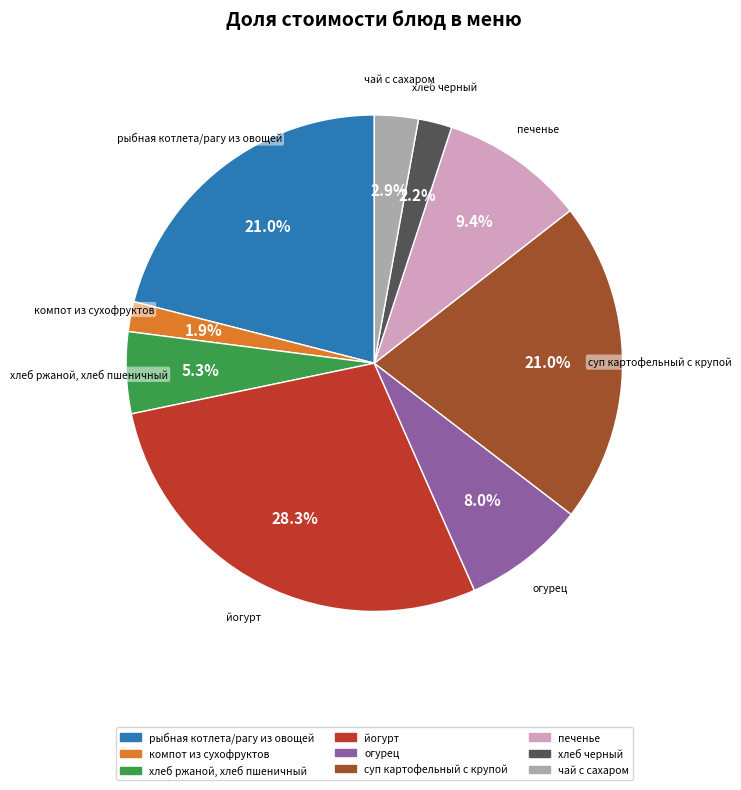

Is there any slice that represents more than half of the pie?

No